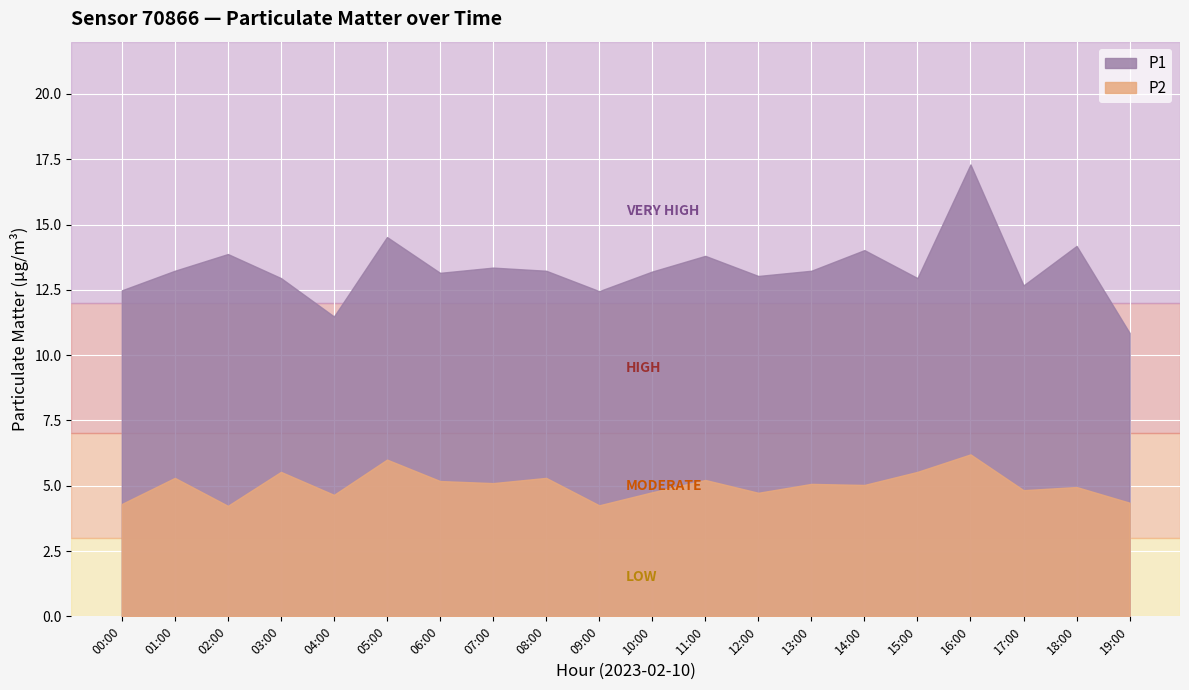

The P2 series shows 8.0 at 12:00. True or false?

False